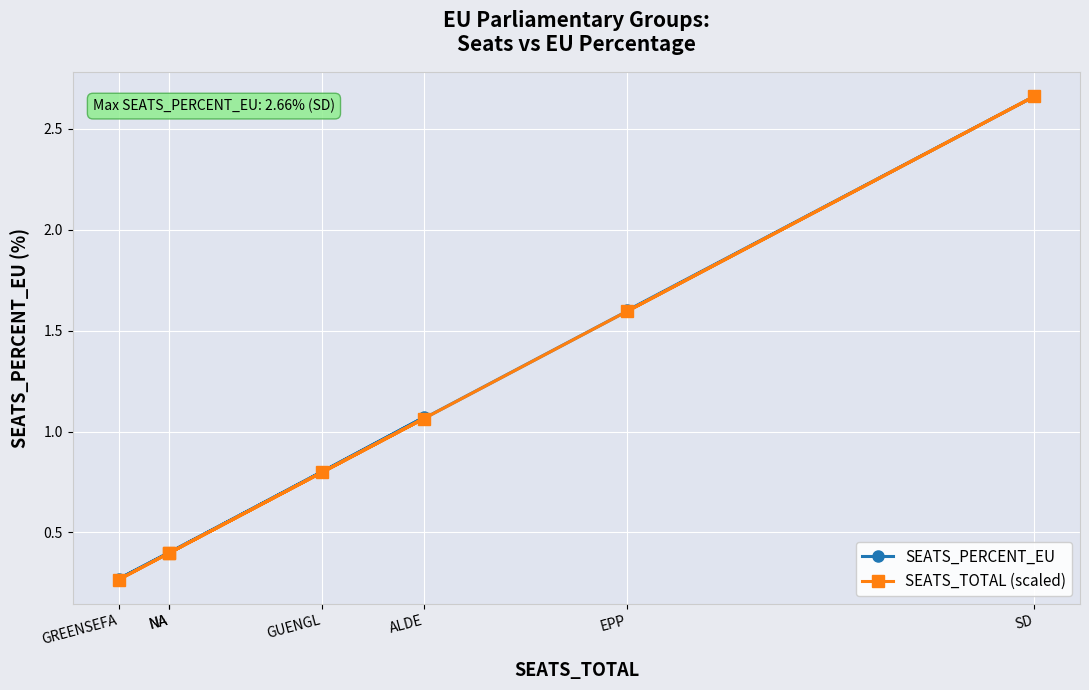

Is the value of SEATS_PERCENT_EU at NA greater than the value of SEATS_TOTAL (scaled) at ALDE?

No